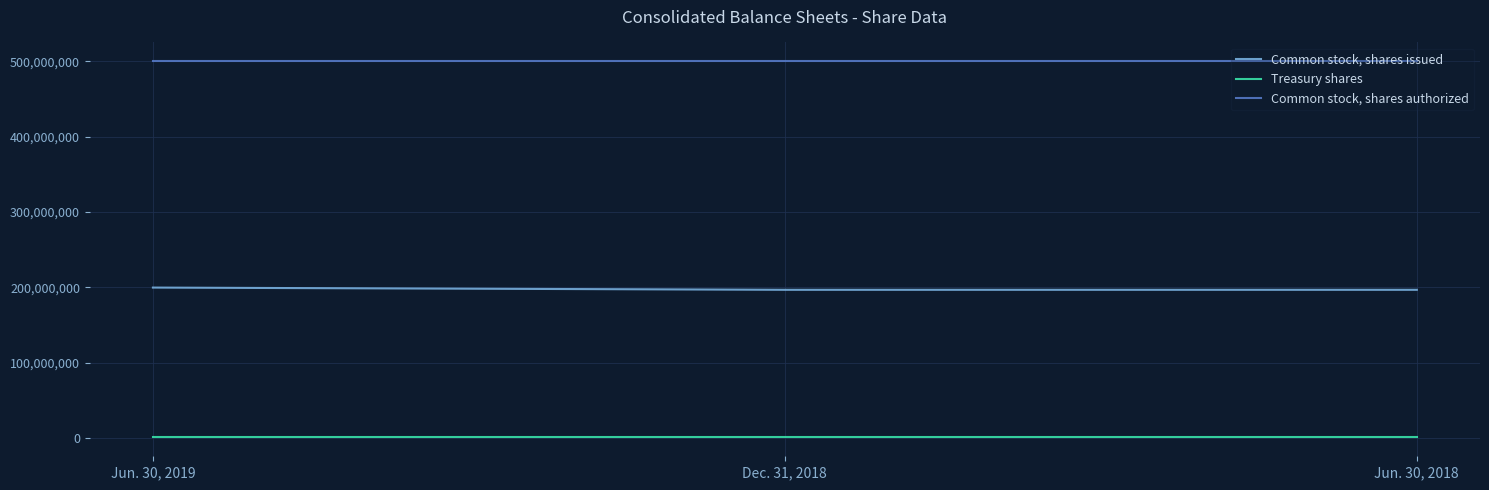

Rank the series by their average value, from lowest to highest.

Treasury shares, Common stock, shares issued, Common stock, shares authorized